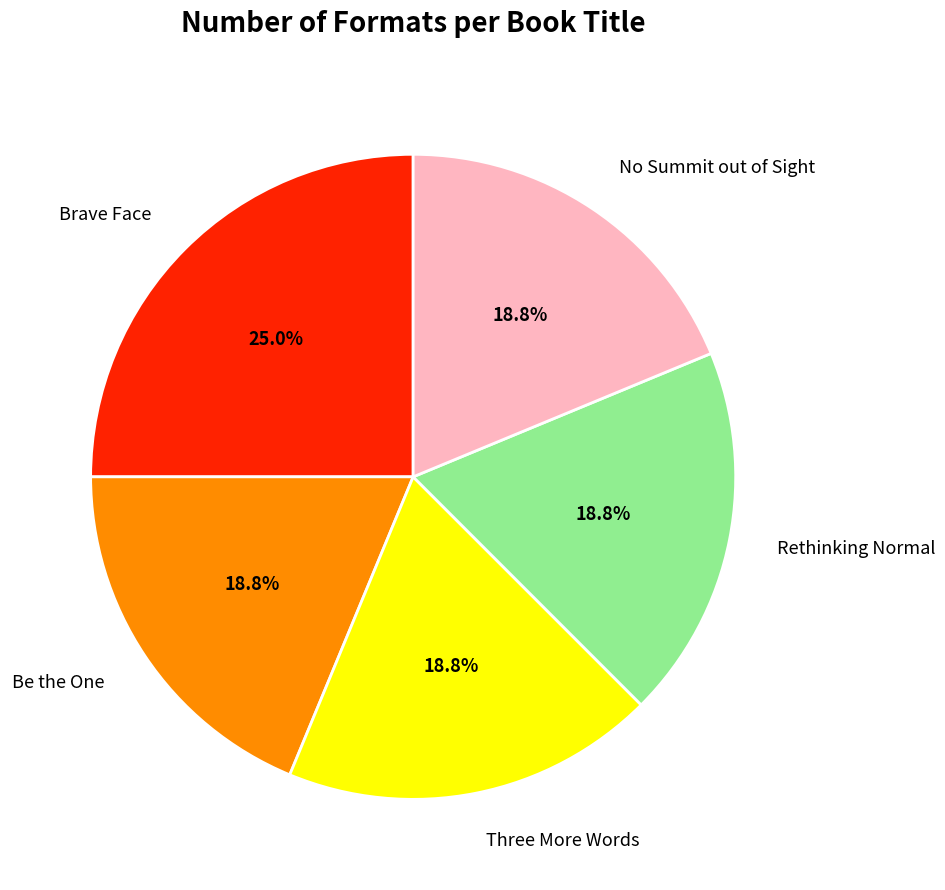

What is the change in value from Brave Face to Three More Words?

-1